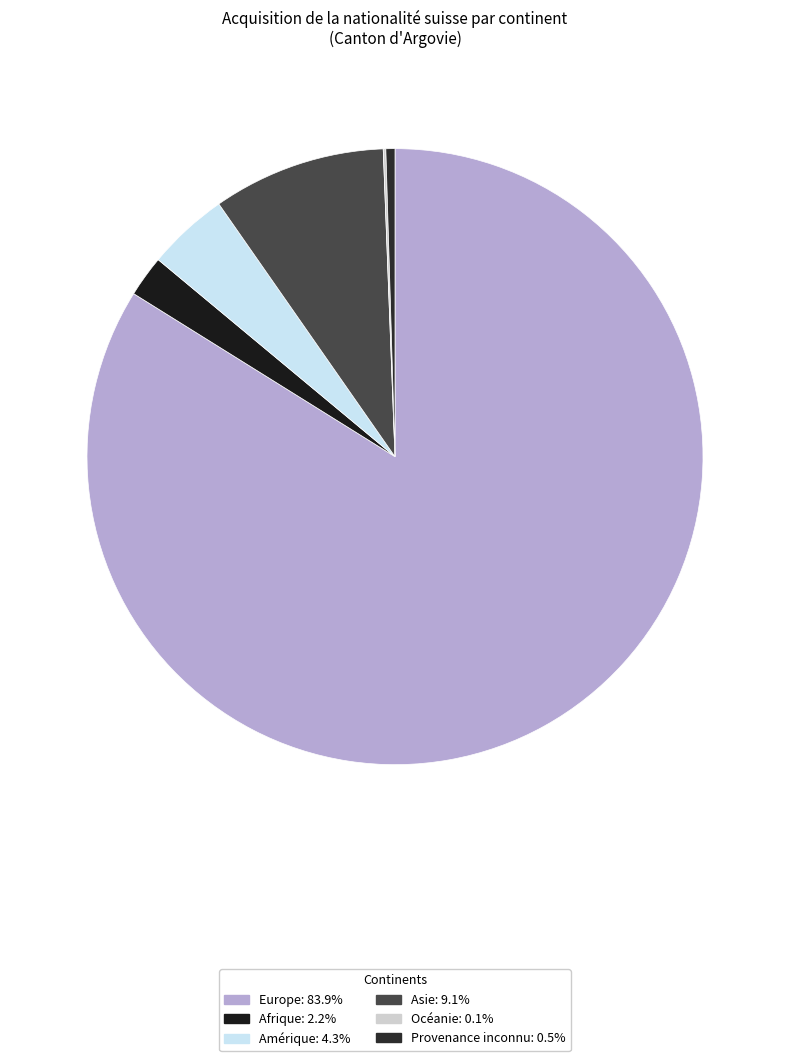

Rank the categories by value from lowest to highest.

Océanie, Provenance inconnu, Afrique, Amérique, Asie, Europe